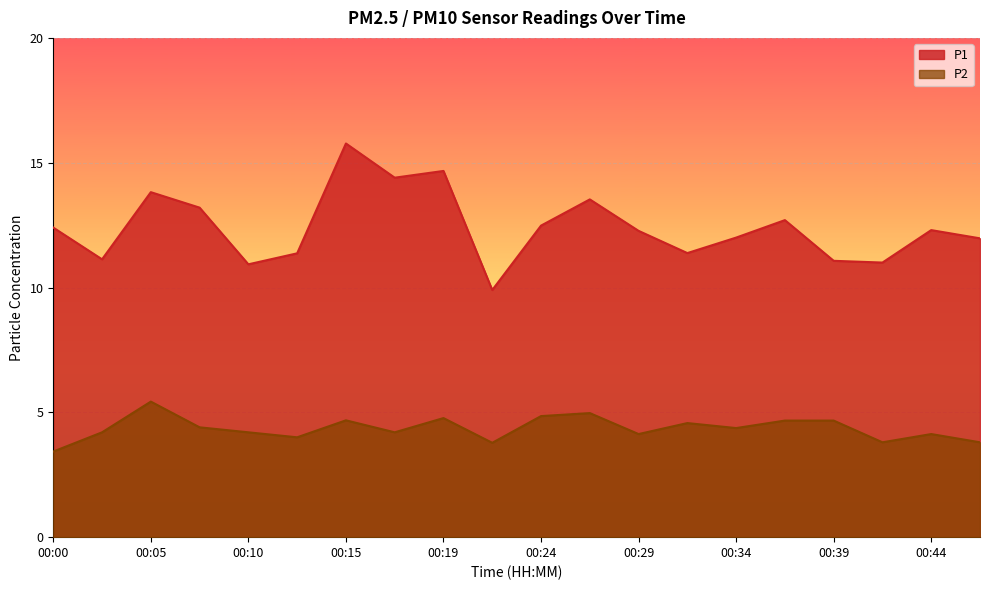

What is the difference between the P1 values at 00:39 and 00:12?

0.3